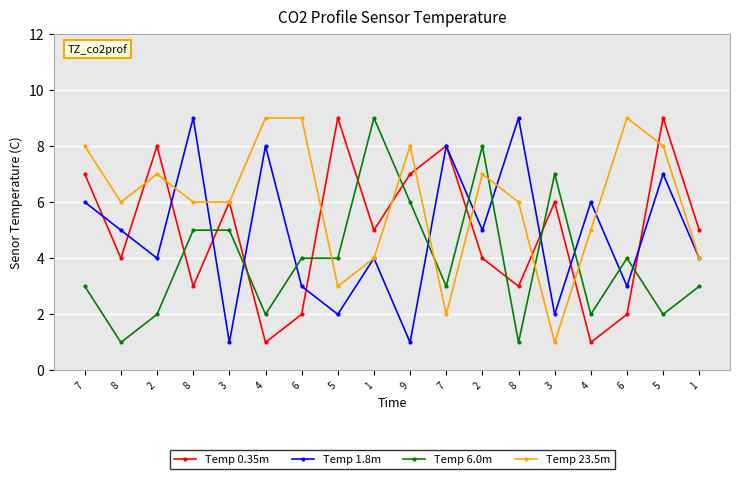

Count the number of data series in this chart.

4